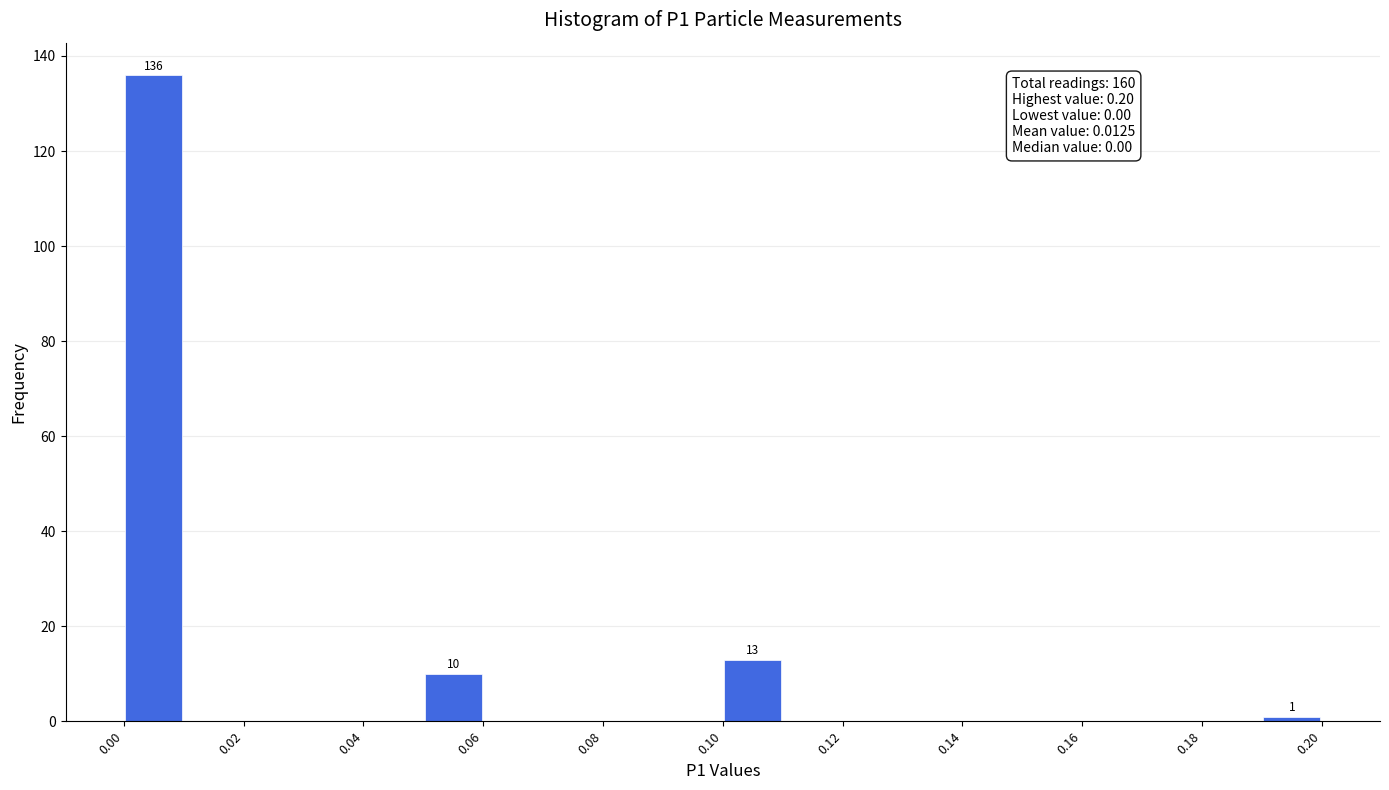

Which range on the x-axis has the tallest bar?

0.00 to 0.01